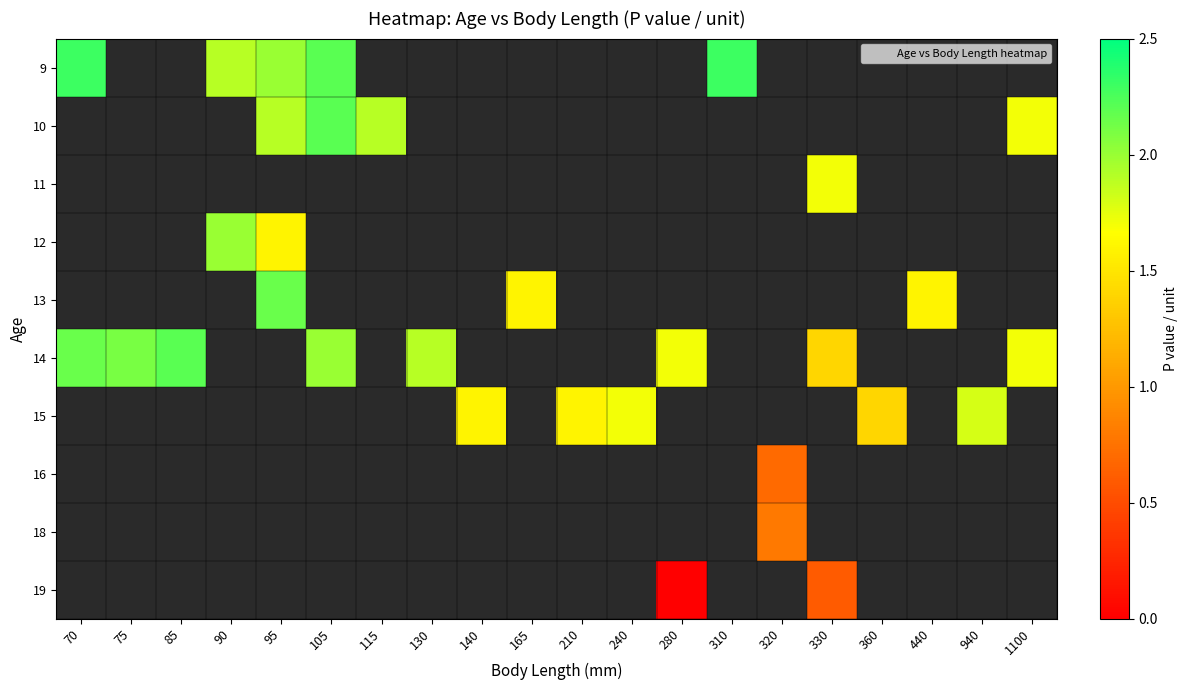

How many data points does each series have?

20